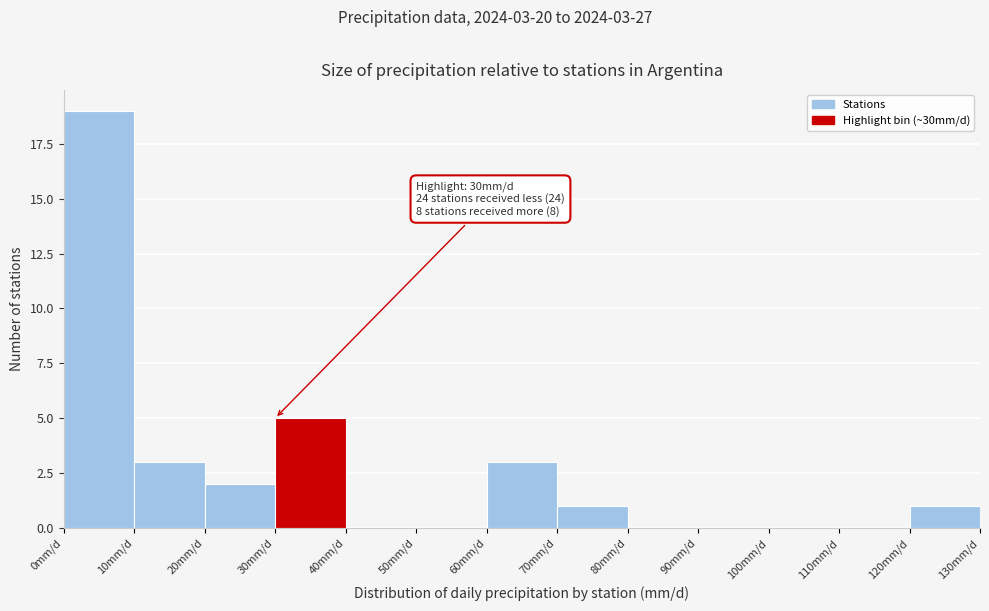

Which range on the x-axis has the tallest bar?

0 to 10